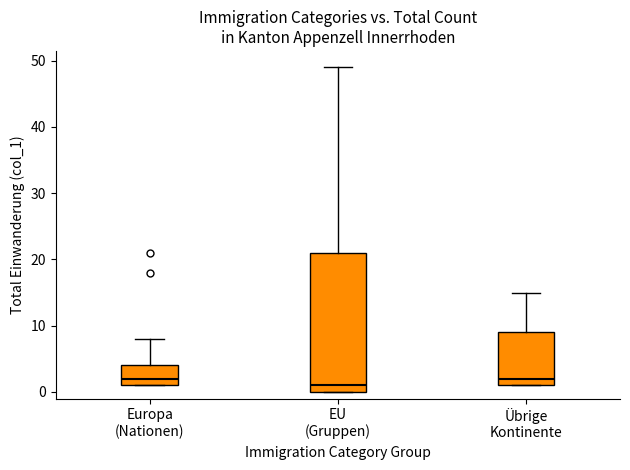

Reading left to right, read every box against the y-axis: the position of its median line, the range the box covers, and the ends of its whiskers. The values are not printed on the chart, so give them approximately, as read against the axis.

Europa (Nationen): median 2, box 1 to 4, whiskers 1 to 8
EU (Gruppen): median 1, box 0 to 21, whiskers 0 to 49
Übrige Kontinente: median 2, box 1 to 9, whiskers 1 to 15